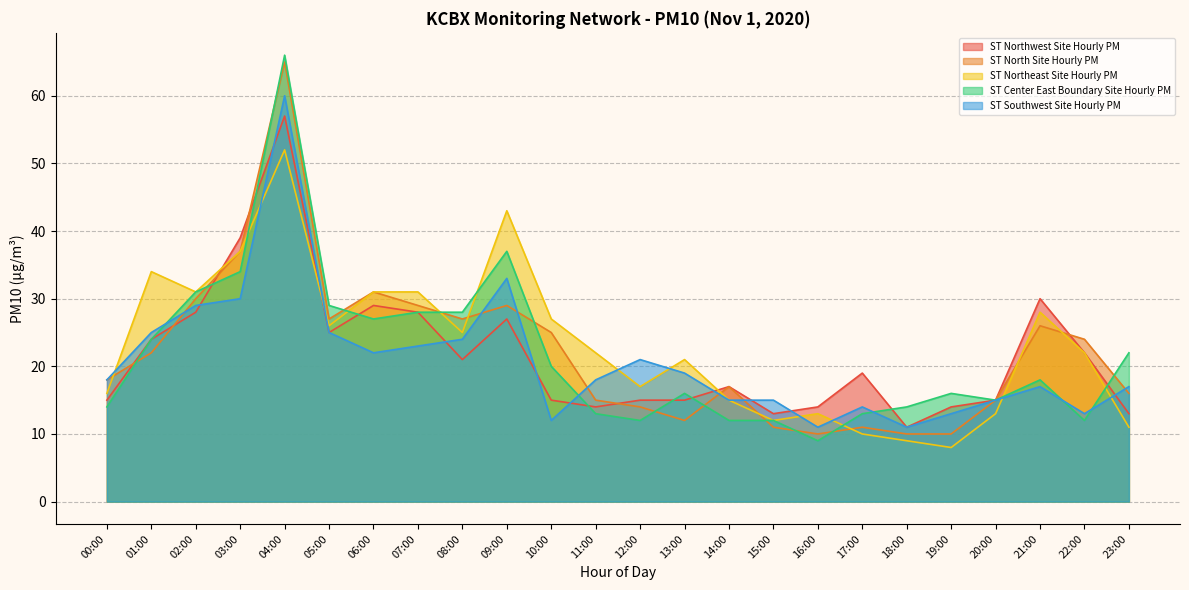

Reading left to right, transcribe all the data shown in this chart.

ST Northwest Site Hourly PM: 15	24	28	39	57	25	29	28	21	27	15	14	15	15	17	13	14	19	11	14	15	30	22	13
ST North Site Hourly PM: 18	22	30	37	65	27	31	29	27	29	25	15	14	12	17	11	10	11	10	10	15	26	24	16
ST Northeast Site Hourly PM: 16	34	31	37	52	26	31	31	25	43	27	22	17	21	15	12	13	10	9	8	13	28	22	11
ST Center East Boundary Site Hourly PM: 14	24	31	34	66	29	27	28	28	37	20	13	12	16	12	12	9	13	14	16	15	18	12	22
ST Southwest Site Hourly PM: 18	25	29	30	60	25	22	23	24	33	12	18	21	19	15	15	11	14	11	13	15	17	13	17